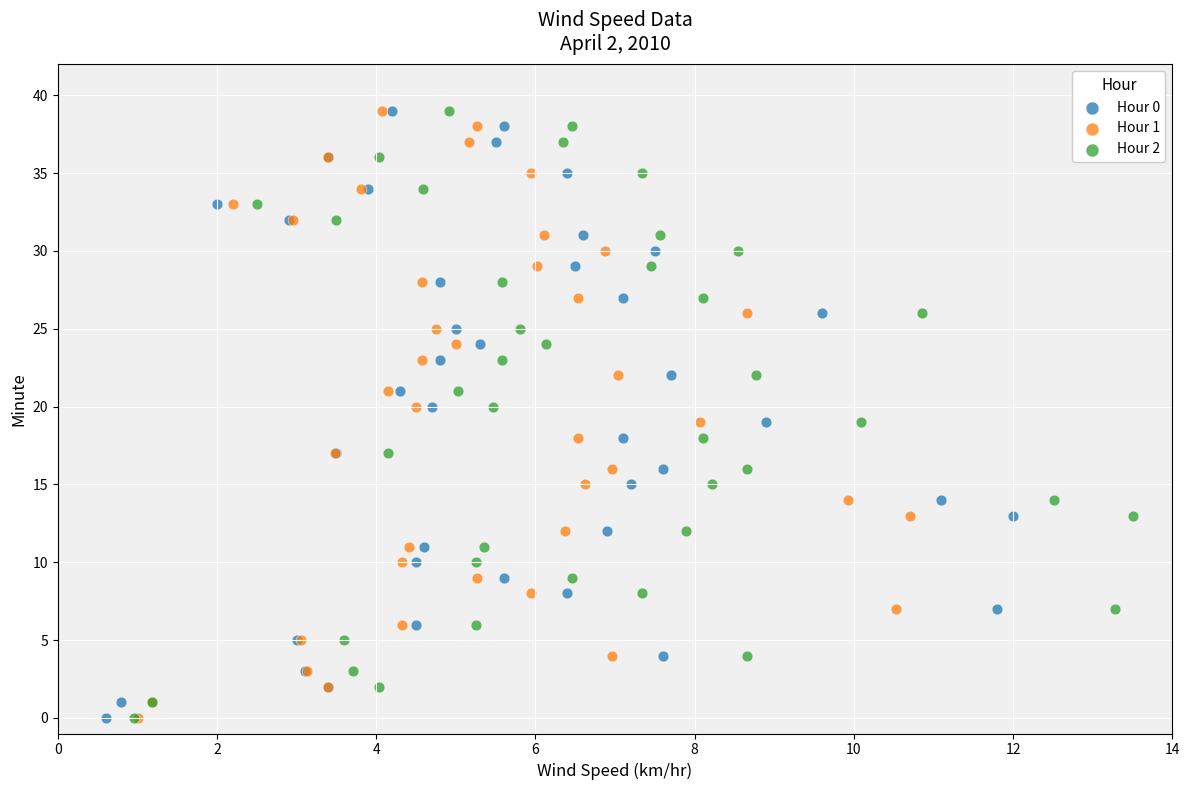

What are all the series names shown in the legend?

Hour 0, Hour 1, Hour 2